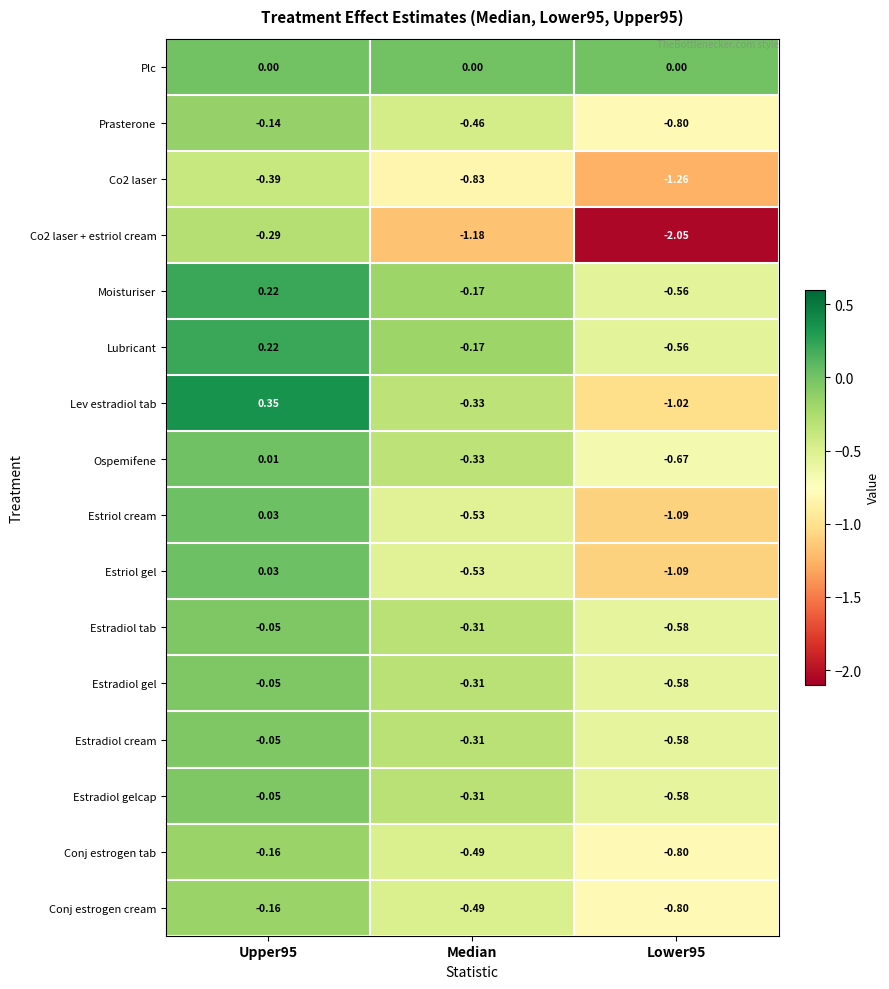

Which series has the largest total across all categories?

Plc